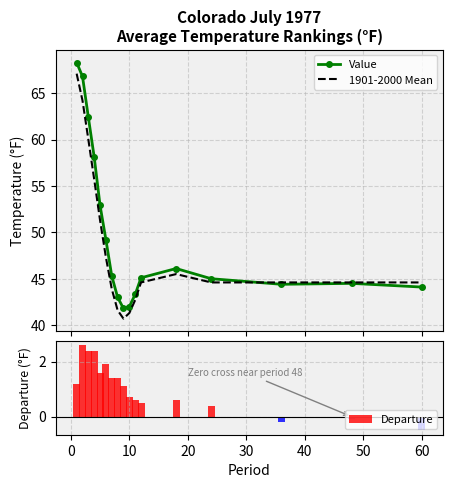

How many groups of bars are there?

17